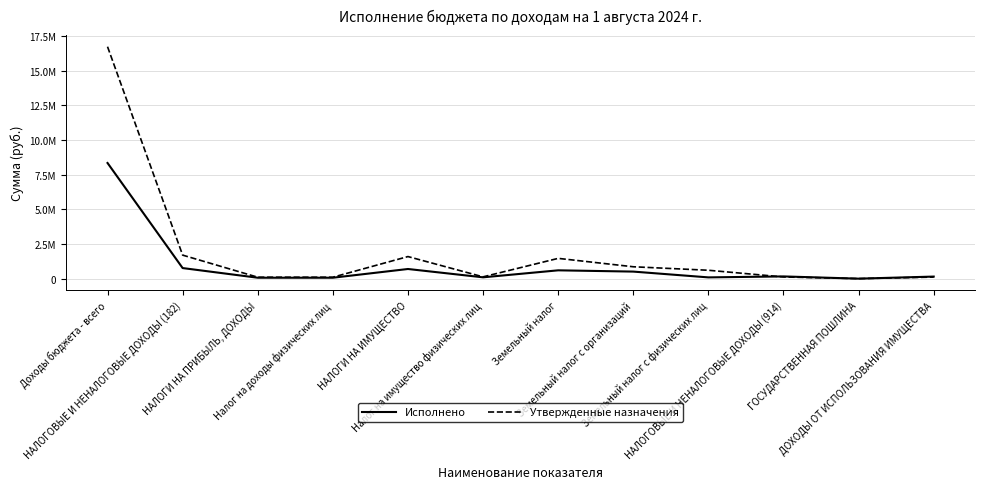

Which category has the lowest value across all series?

ГОСУДАРСТВЕННАЯ ПОШЛИНА